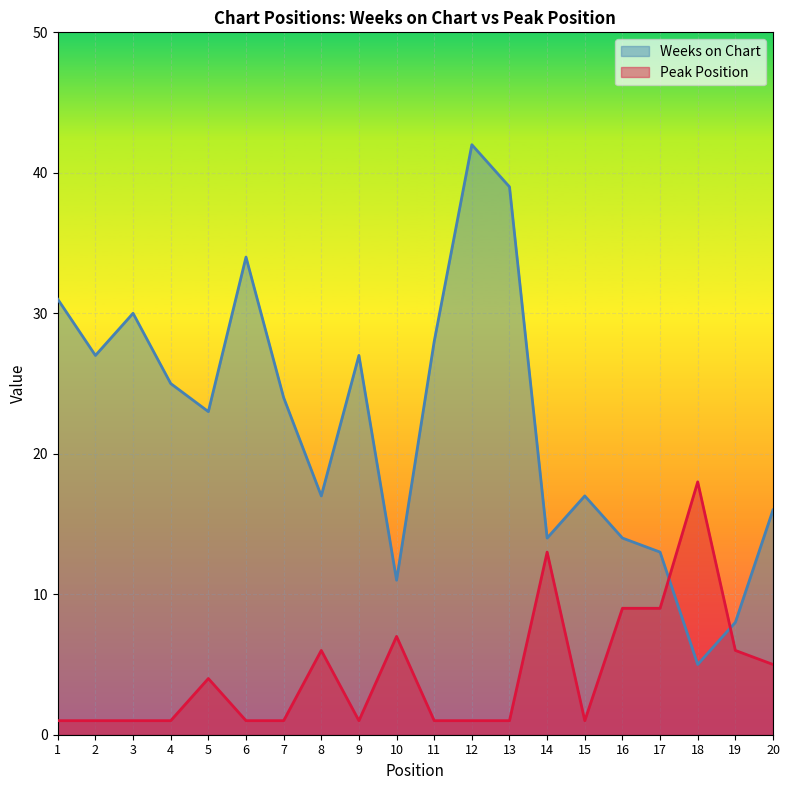

How many lines are shown in the chart?

2